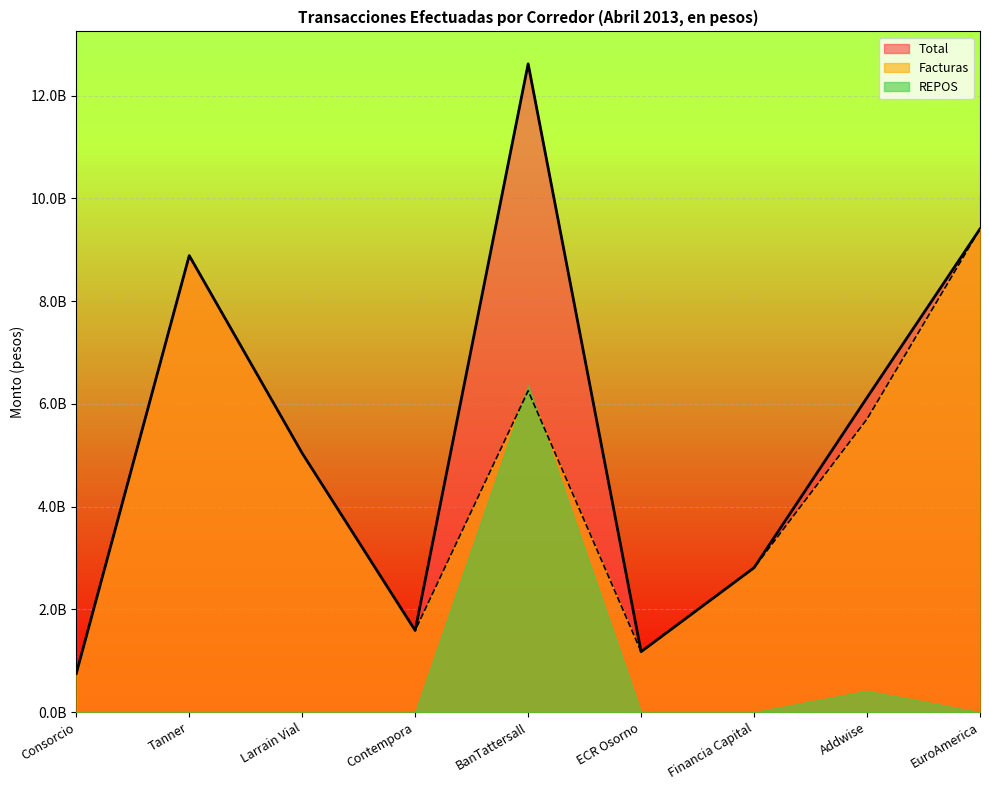

What is the smallest value displayed?

753234577